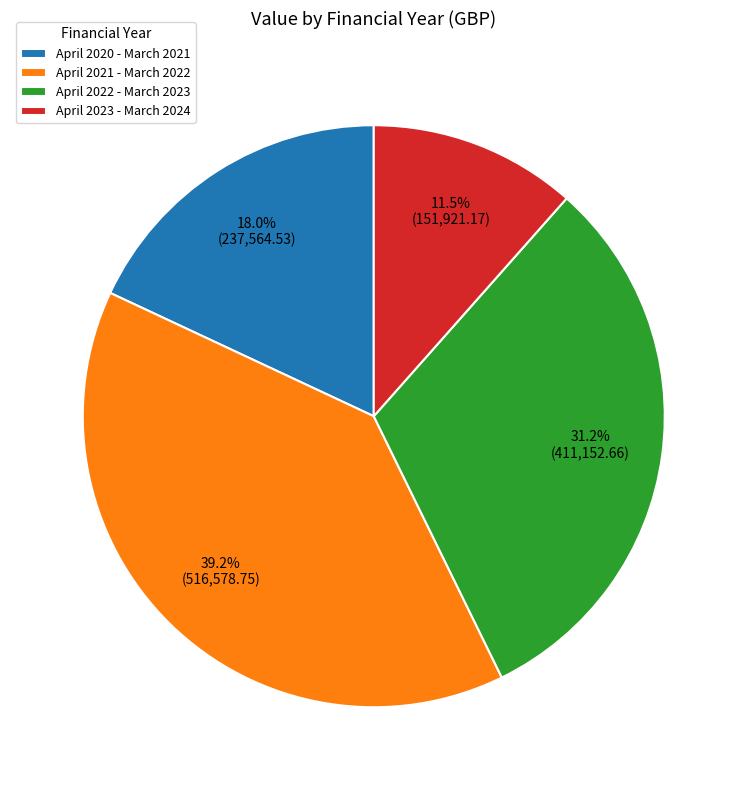

Does April 2021 - March 2022 represent more than half of the total?

No